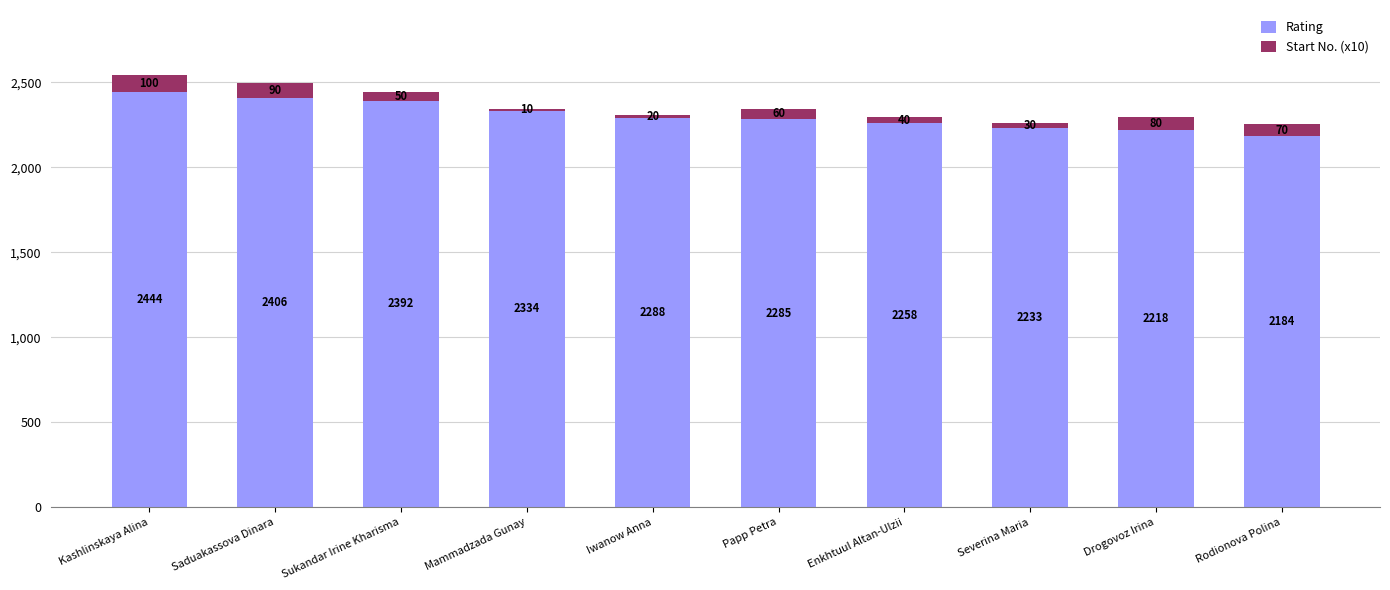

Which category has the lowest value in the Rating series?

Rodionova Polina